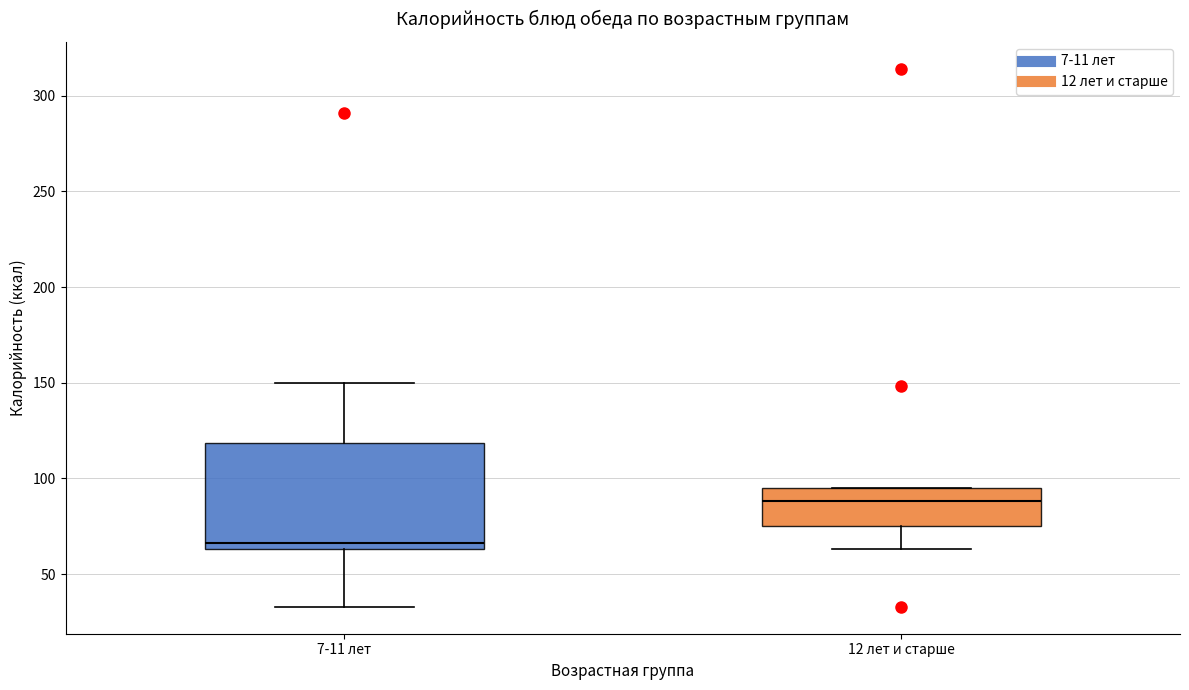

Which box has the highest median line?

12 лет и старше